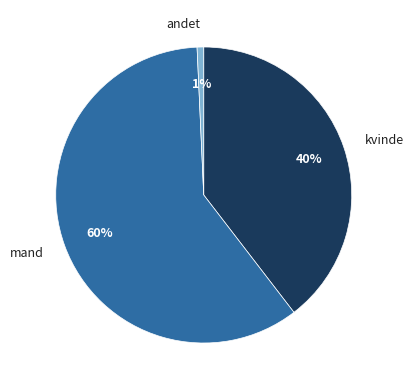

Combined, do andet and mand account for over 50%?

Yes